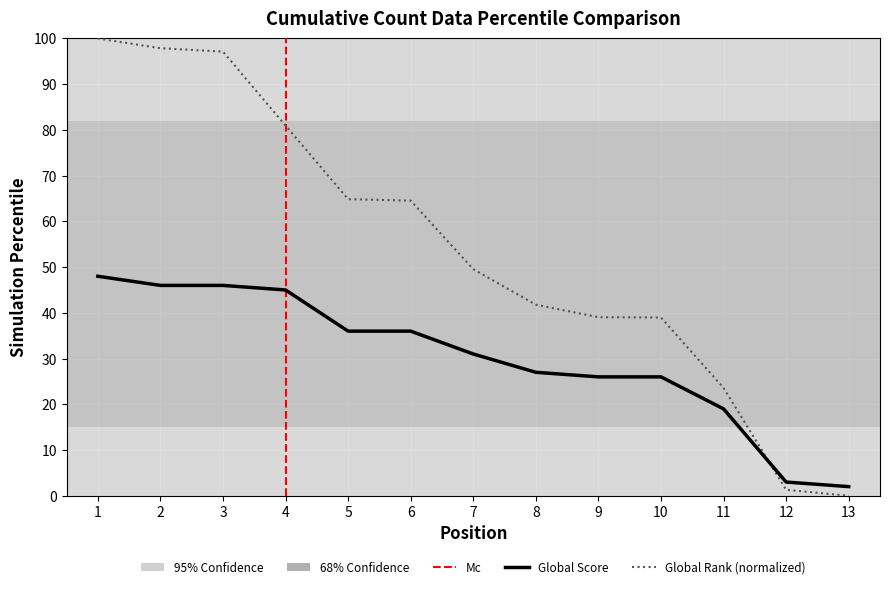

What is the value of the Global Rank point at the 5th from the left?

64.9